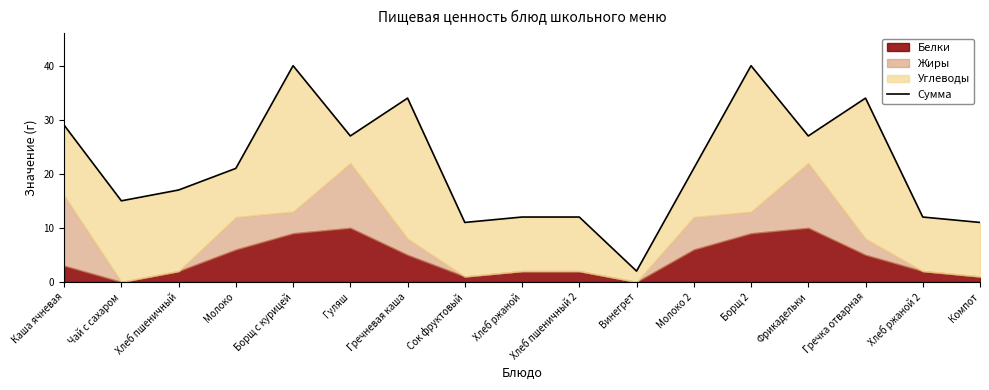

Where is the data nearest to the value 21?

Молоко